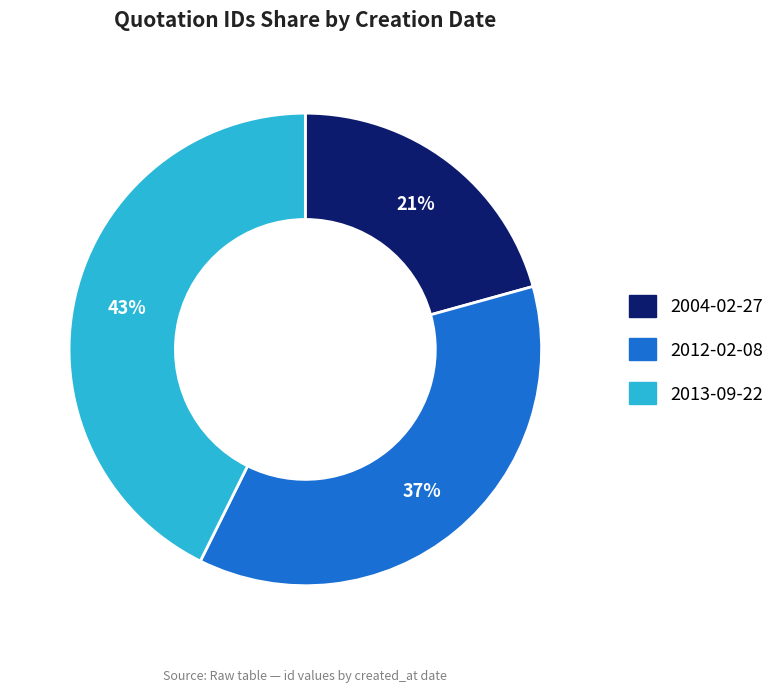

To the nearest percent, what percentage of the pie is 2012-02-08?

37%